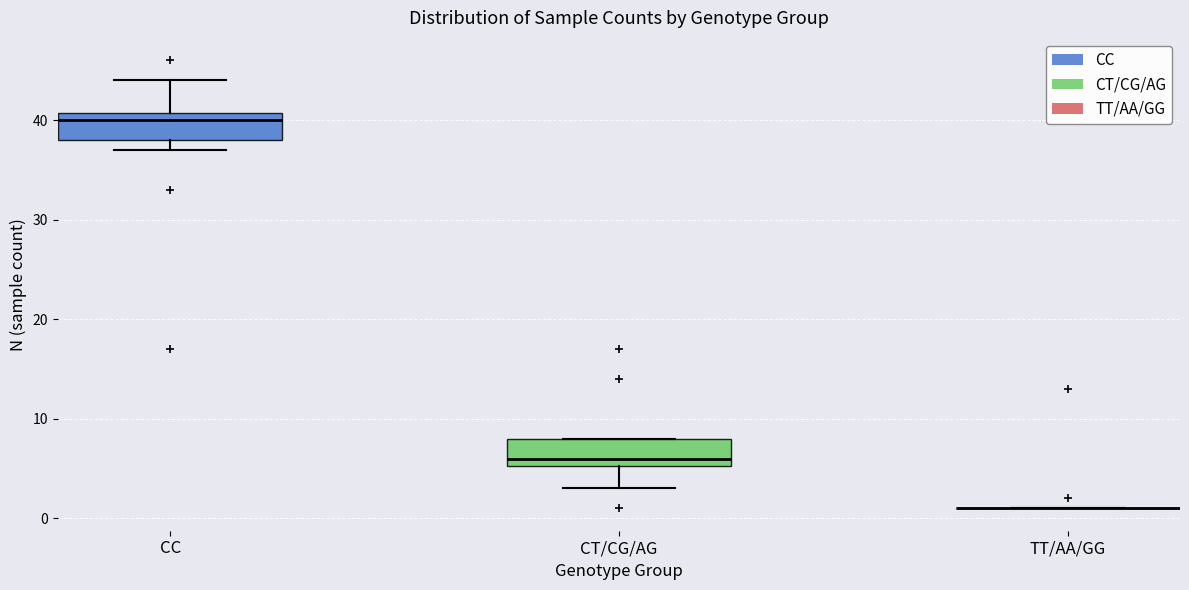

Reading left to right, read every box against the y-axis: the position of its median line, the range the box covers, and the ends of its whiskers. The values are not printed on the chart, so give them approximately, as read against the axis.

CC: median 40, box 38 to 41, whiskers 37 to 44
CT/CG/AG: median 6, box 5 to 8, whiskers 3 to 8
TT/AA/GG: box collapsed to a line at 1, whiskers 1 to 1